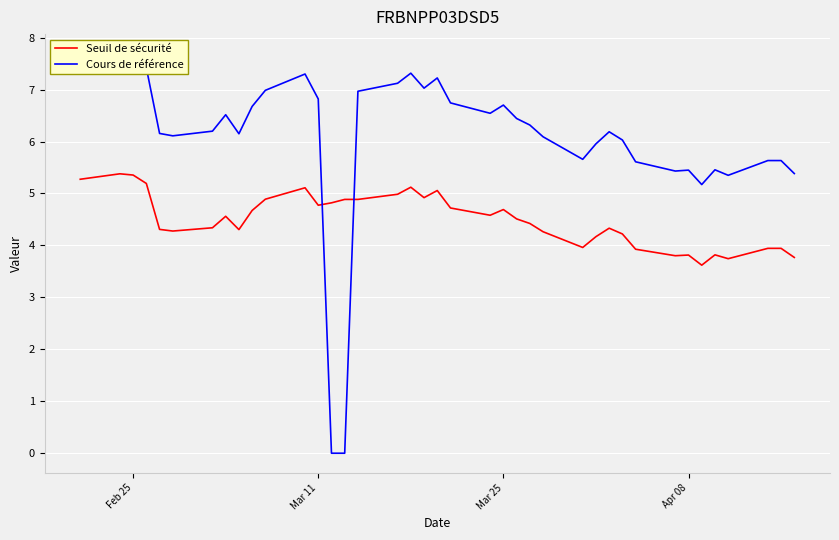

Which series ends up on top after the final intersection of Seuil de sécurité and Cours de référence?

Cours de référence